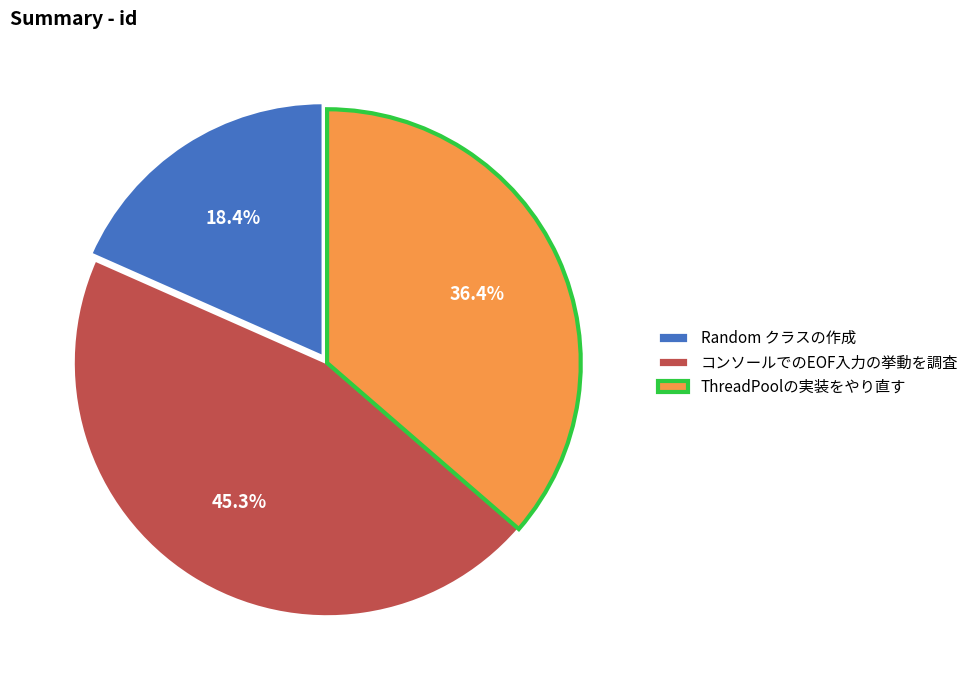

Is there any slice that represents more than half of the pie?

No